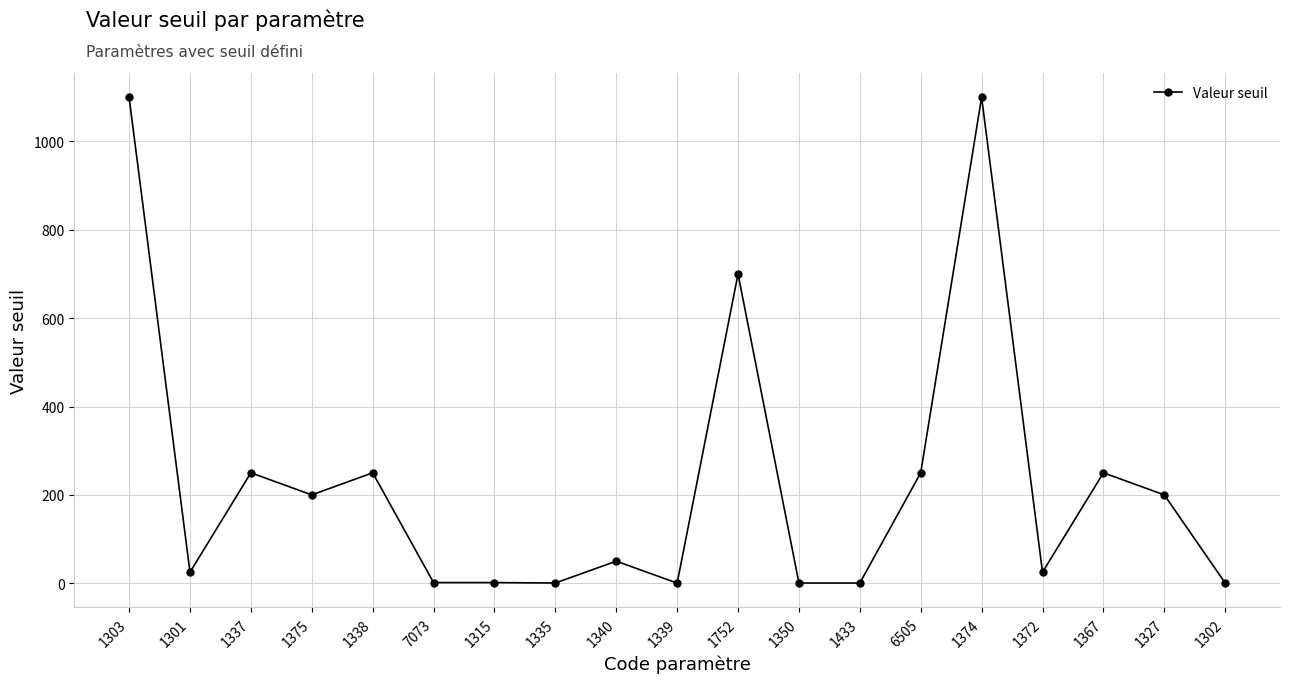

True or false: the data shows 387.3 at 1367.

False